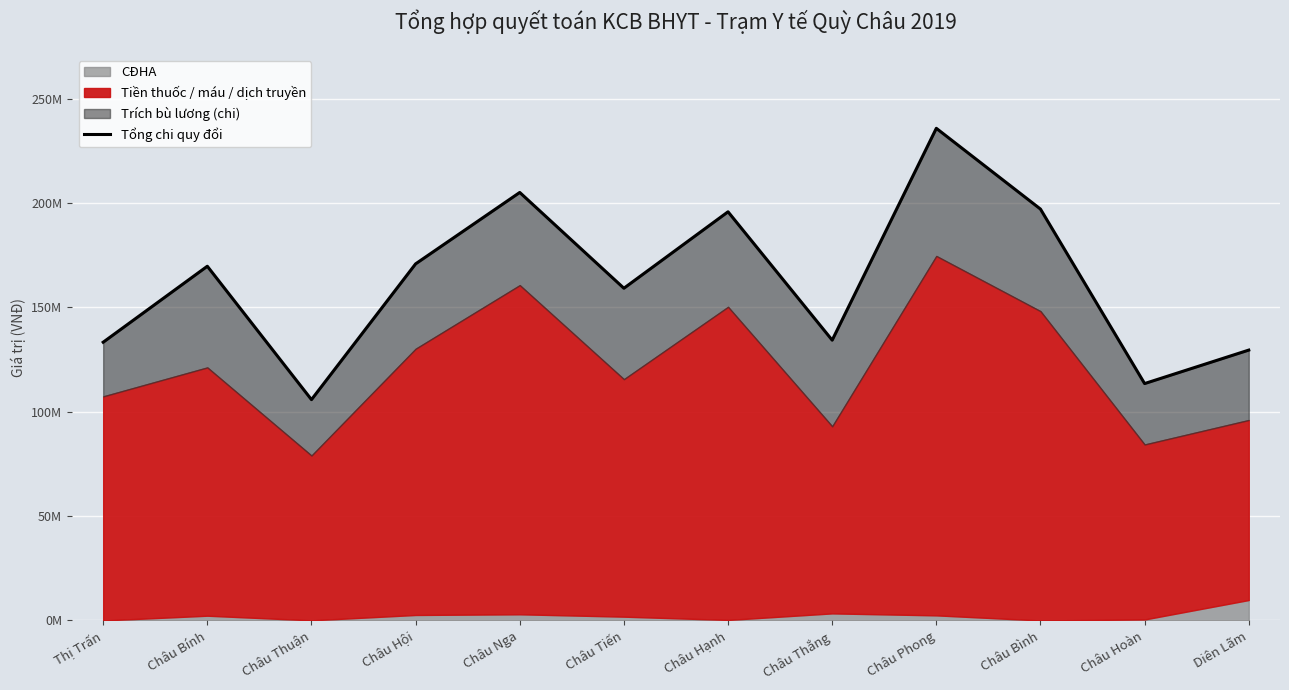

At which label is the value closest to 170788601?

Châu Hội